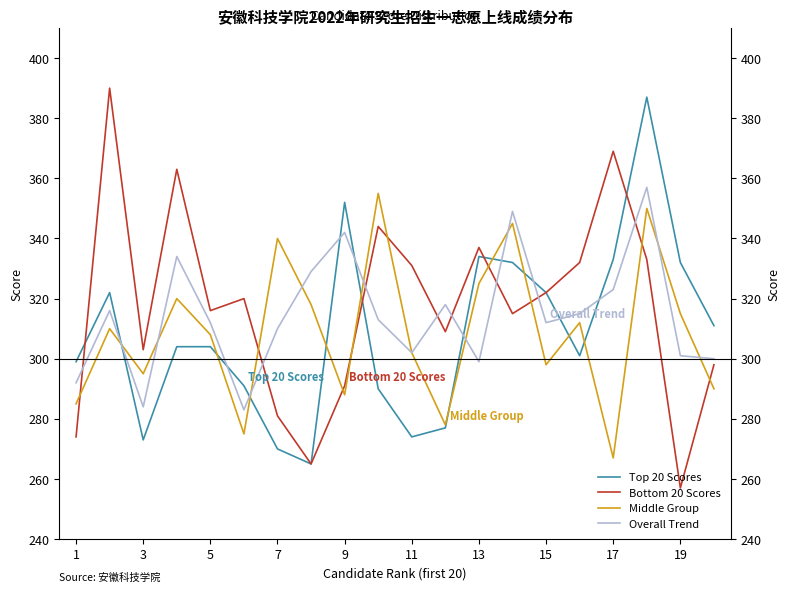

What is the difference between the maximum and minimum values in the Middle Group series?

88